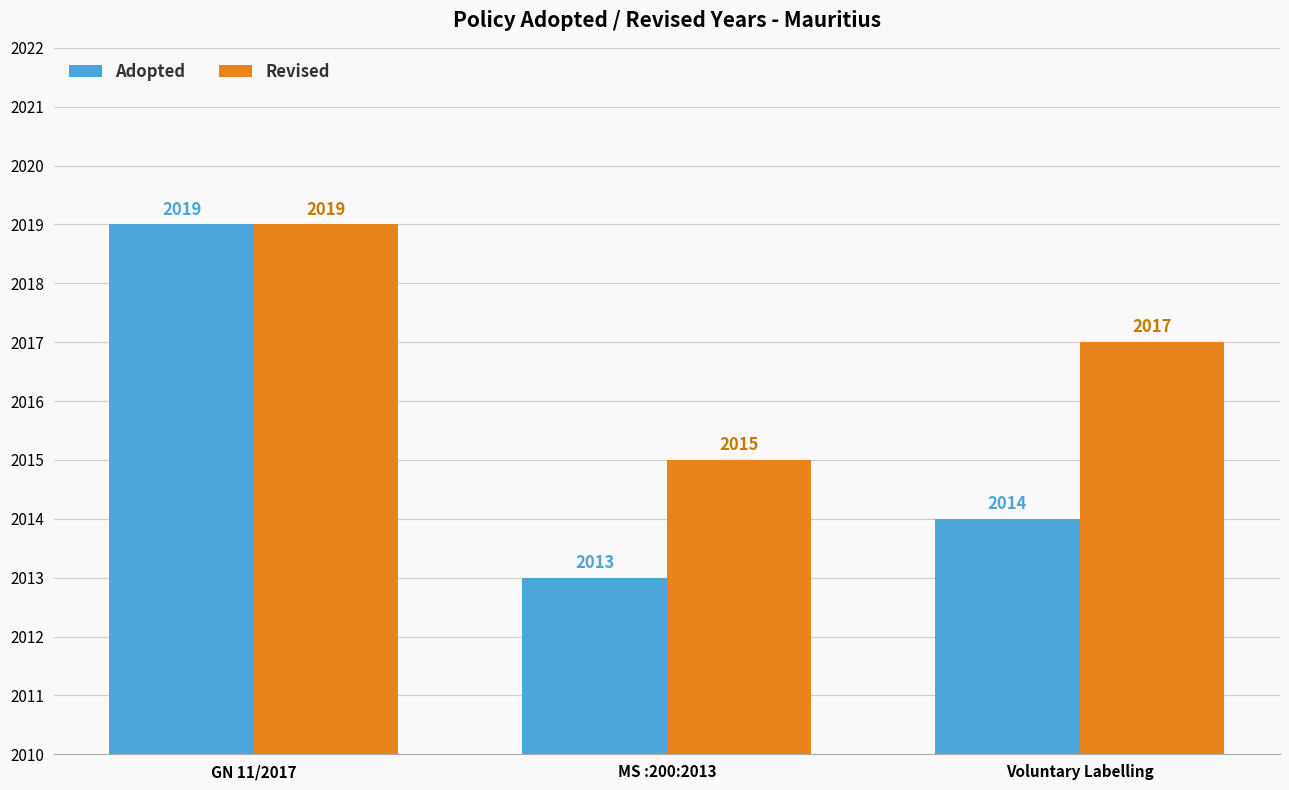

What position from the right is MS :200:2013?

2